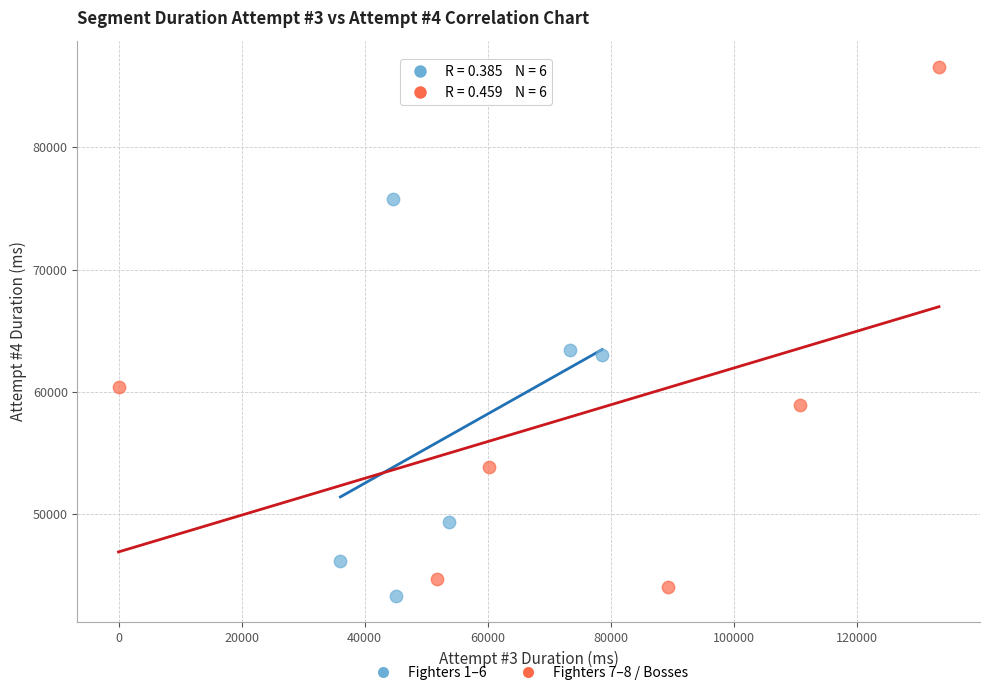

Which series contains the highest Y value?

Fighters 7–8 / Bosses